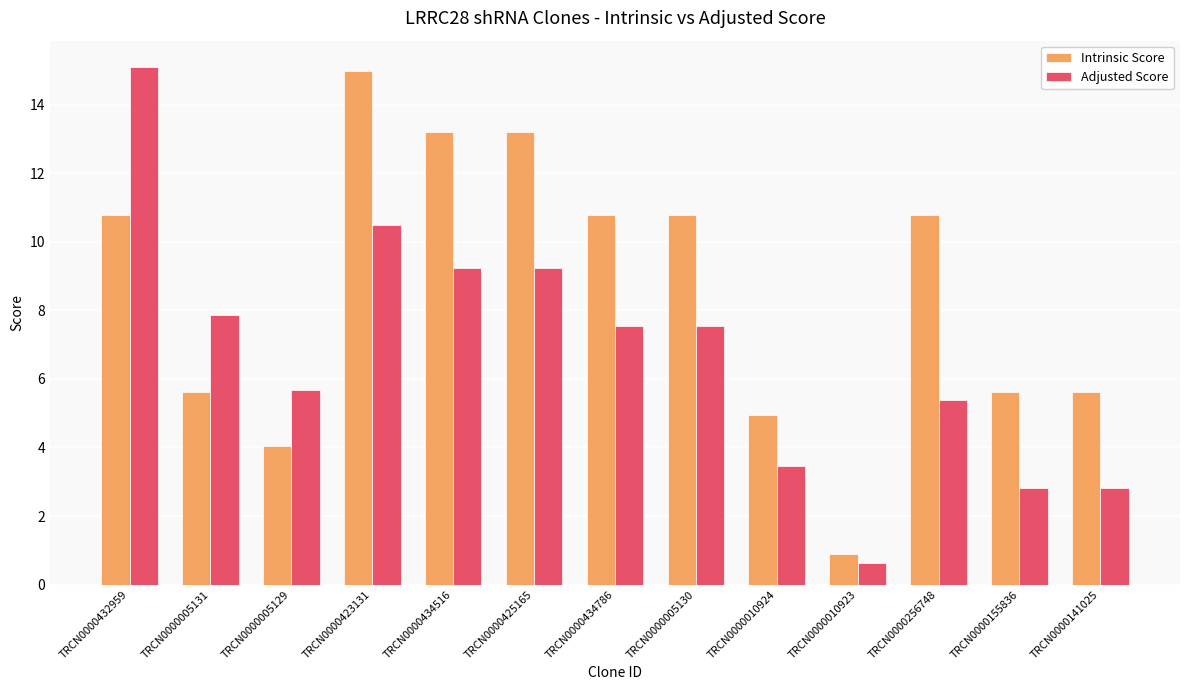

Rank the series at TRCN0000155836 from highest to lowest value.

Intrinsic Score, Adjusted Score